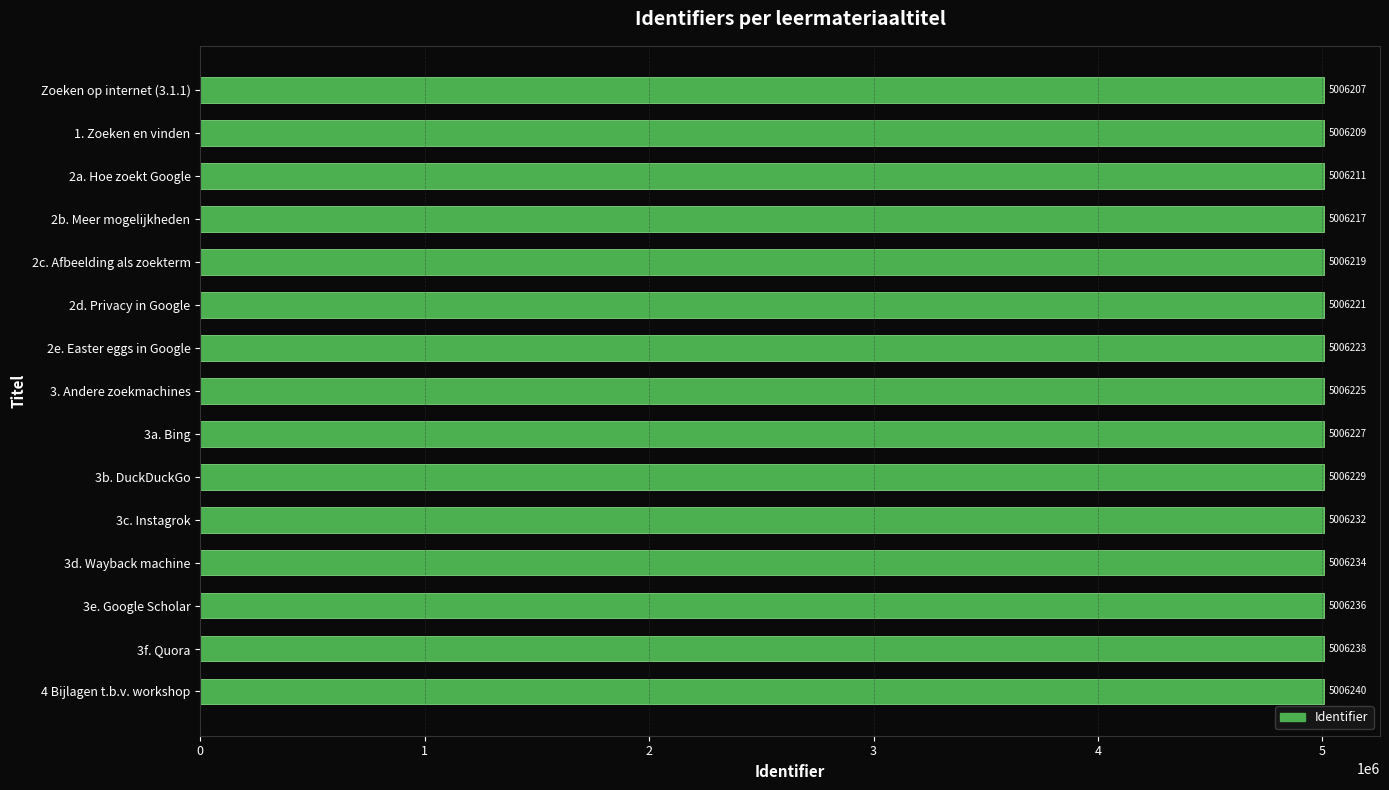

Count the number of data series in this chart.

1